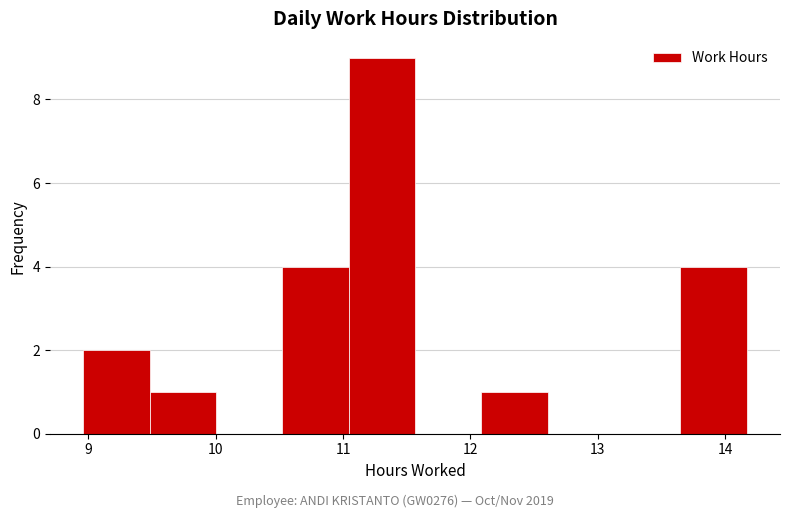

Reading left to right, list every bar in this chart as the range it spans on the x-axis followed by its height. Neither the bar edges nor the heights are printed on the chart, so give them approximately, as read against the axes.

9.0 to 9.5: 2
9.5 to 10.0: 1
10.0 to 10.5: 0
10.5 to 11.0: 4
11.0 to 11.6: 9
11.6 to 12.1: 0
12.1 to 12.6: 1
12.6 to 13.1: 0
13.1 to 13.6: 0
13.6 to 14.2: 4